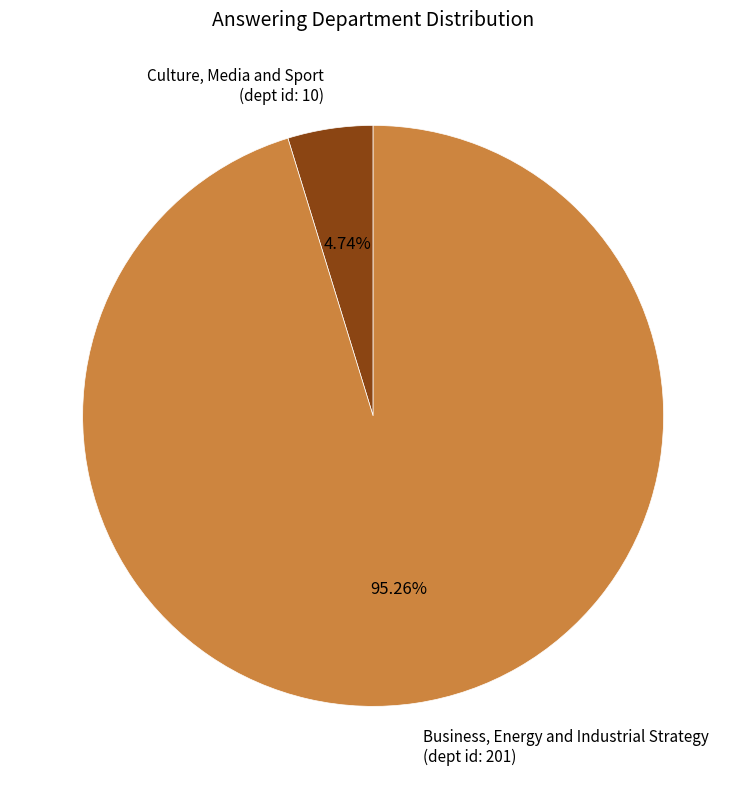

Is the sum of Culture, Media and Sport (dept id: 10) and Business, Energy and Industrial Strategy (dept id: 201) greater than half?

Yes